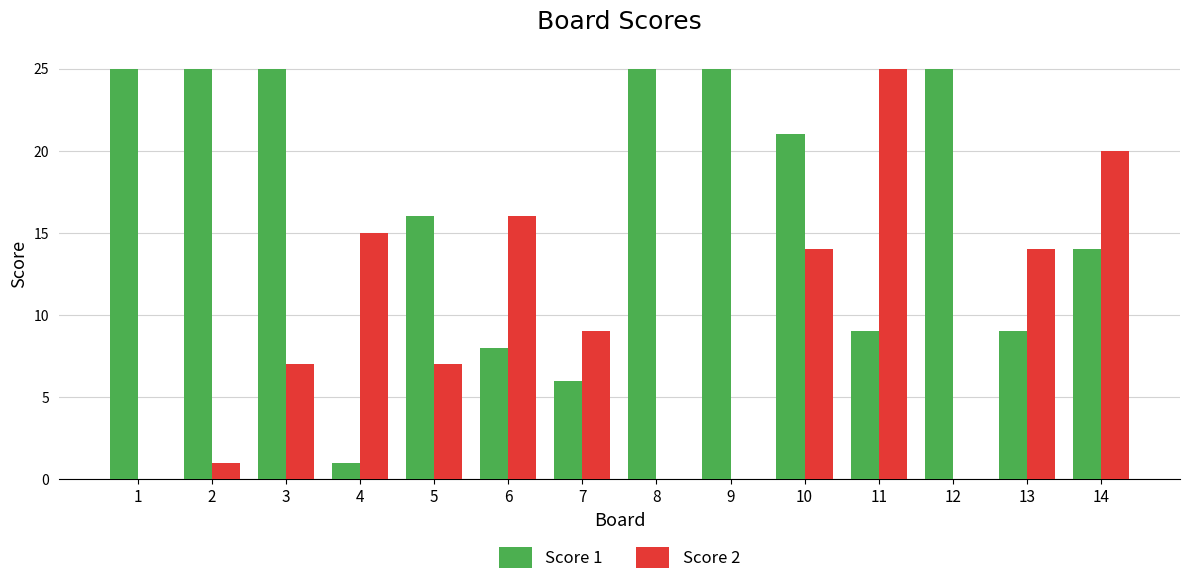

Reading left to right, what are all the values shown in this chart?

Score 1: 25	25	25	1	16	8	6	25	25	21	9	25	9	14
Score 2: 0	1	7	15	7	16	9	0	0	14	25	0	14	20